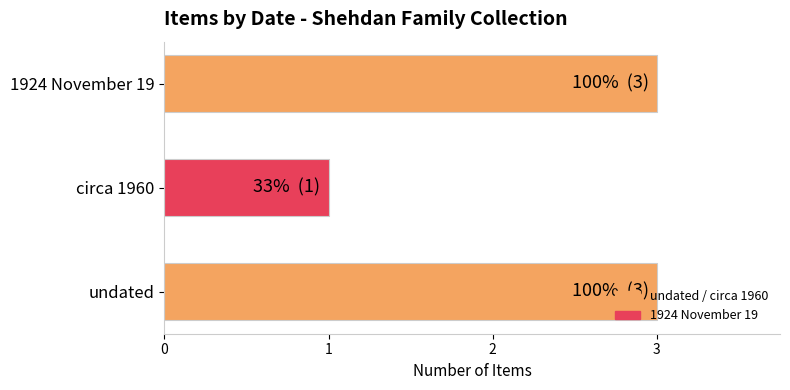

Which category has the lowest value across all series?

circa 1960